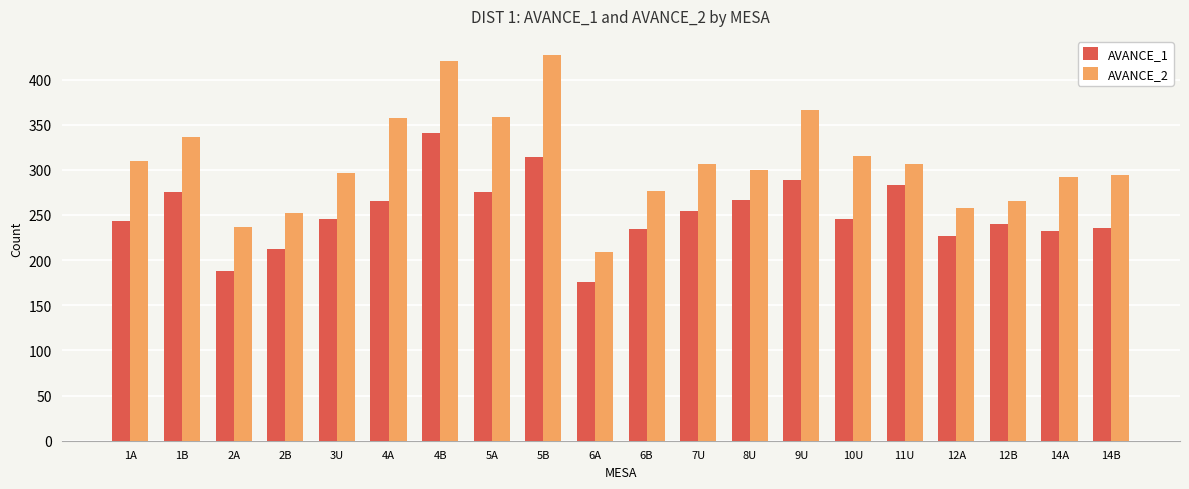

What is the sum of the AVANCE_1 values at 8U and 4A?

533